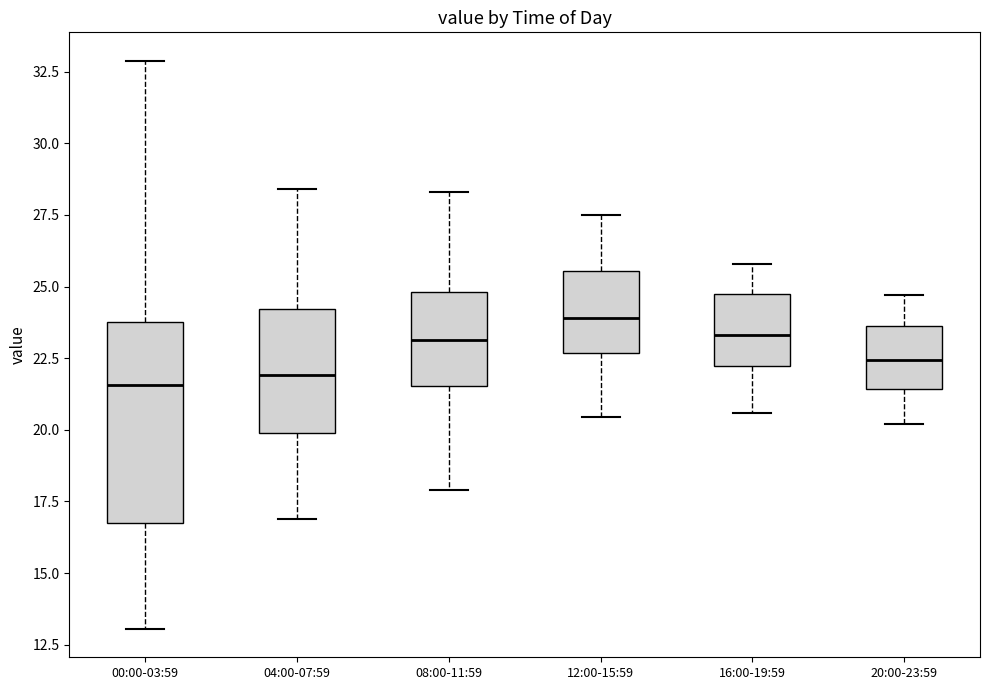

Reading left to right, transcribe this box plot: for each box, give where its median line is, the range the box spans, and where its two whiskers end, as read against the y-axis. The values are not printed on the chart, so give them approximately, as read against the axis.

00:00-03:59: median 21.5, box 16.5 to 24.0, whiskers 13.0 to 33.0
04:00-07:59: median 22.0, box 20.0 to 24.0, whiskers 17.0 to 28.5
08:00-11:59: median 23.0, box 21.5 to 25.0, whiskers 18.0 to 28.5
12:00-15:59: median 24.0, box 22.5 to 25.5, whiskers 20.5 to 27.5
16:00-19:59: median 23.5, box 22.0 to 24.5, whiskers 20.5 to 26.0
20:00-23:59: median 22.5, box 21.5 to 23.5, whiskers 20.0 to 24.5